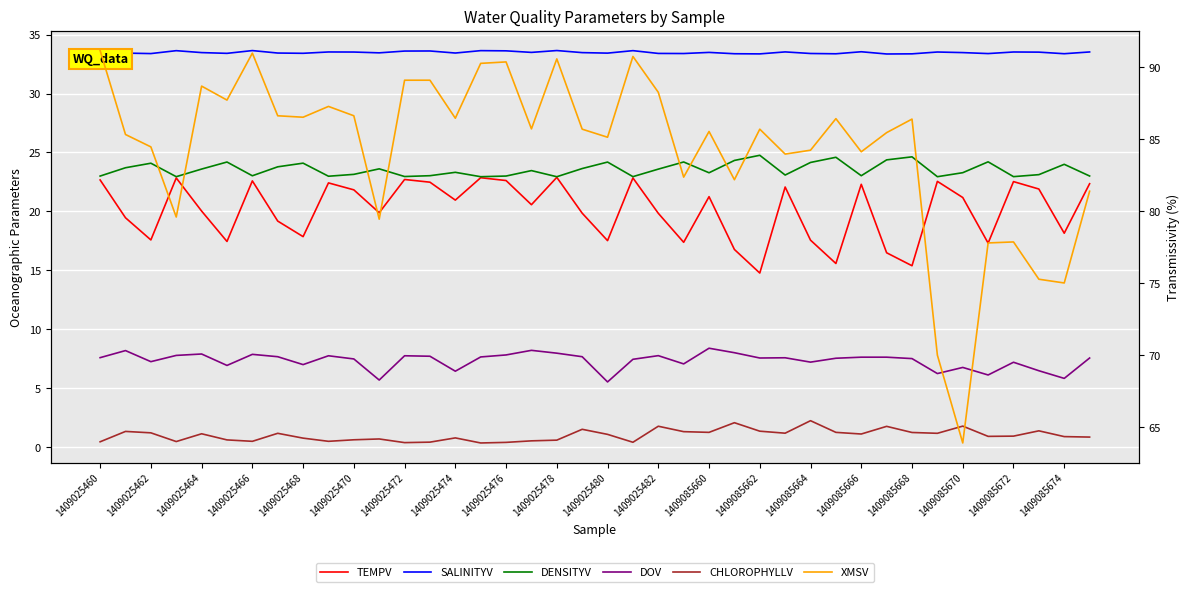

Rank the series by their maximum value, from highest to lowest.

XMSV, SALINITYV, DENSITYV, TEMPV, DOV, CHLOROPHYLLV